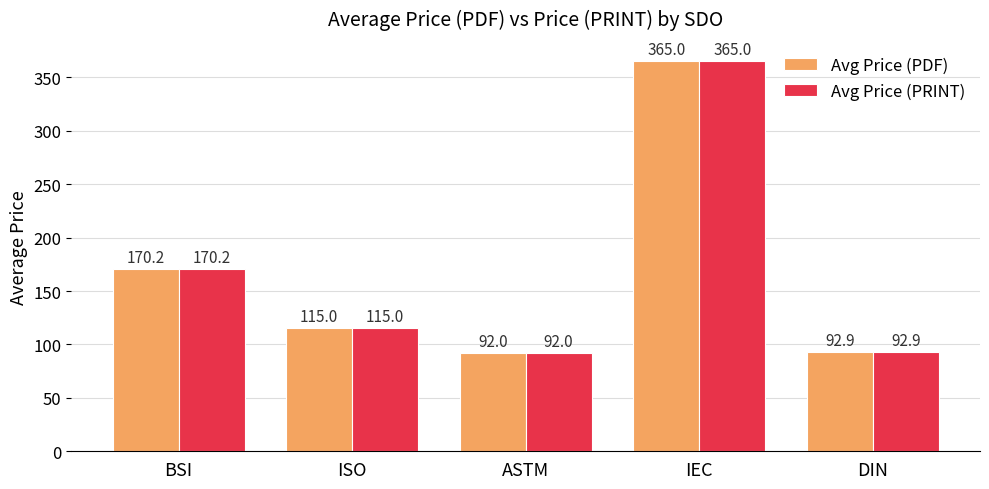

How many bars are there in each group?

2